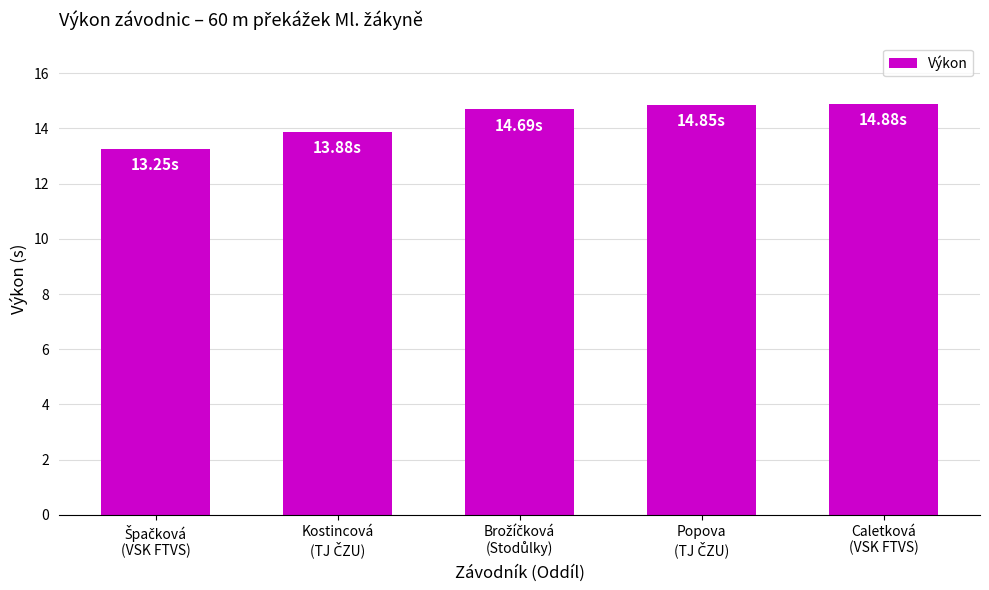

What is the average value?

14.3